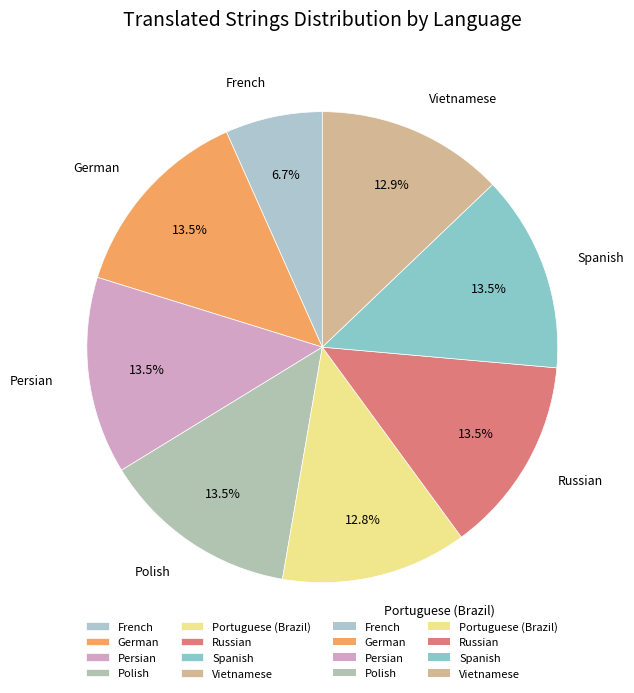

Which slice is the smallest?

French